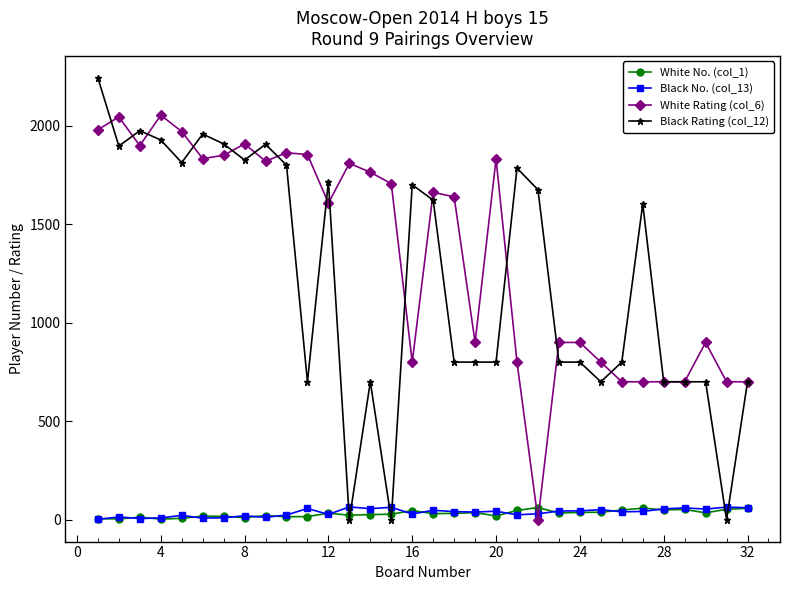

At how many categories does at least one series exceed 1518?

22